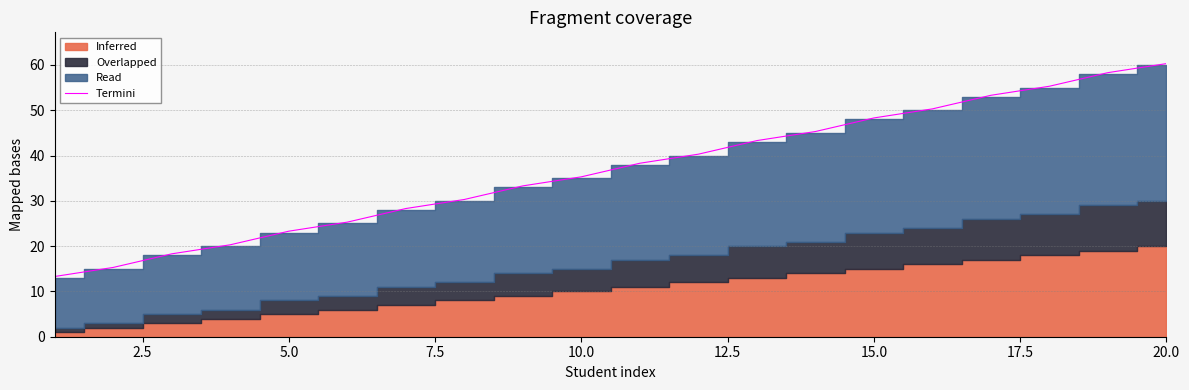

What is the average value?

36.8